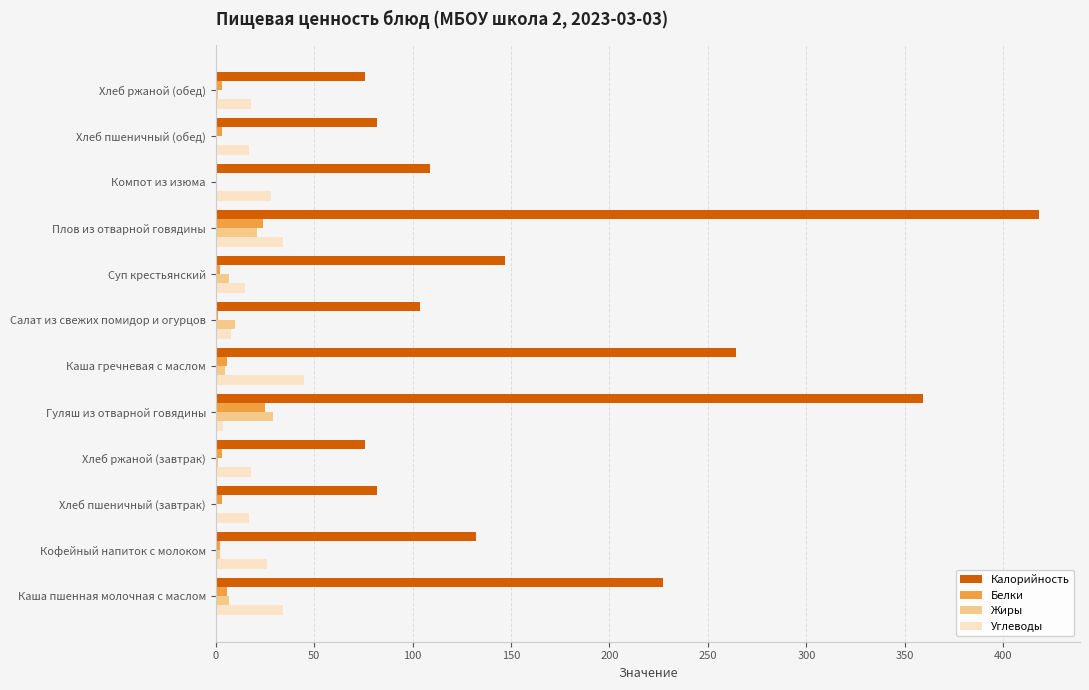

Between Каша гречневая с маслом and Плов из отварной говядины, which series saw the biggest shift?

Калорийность